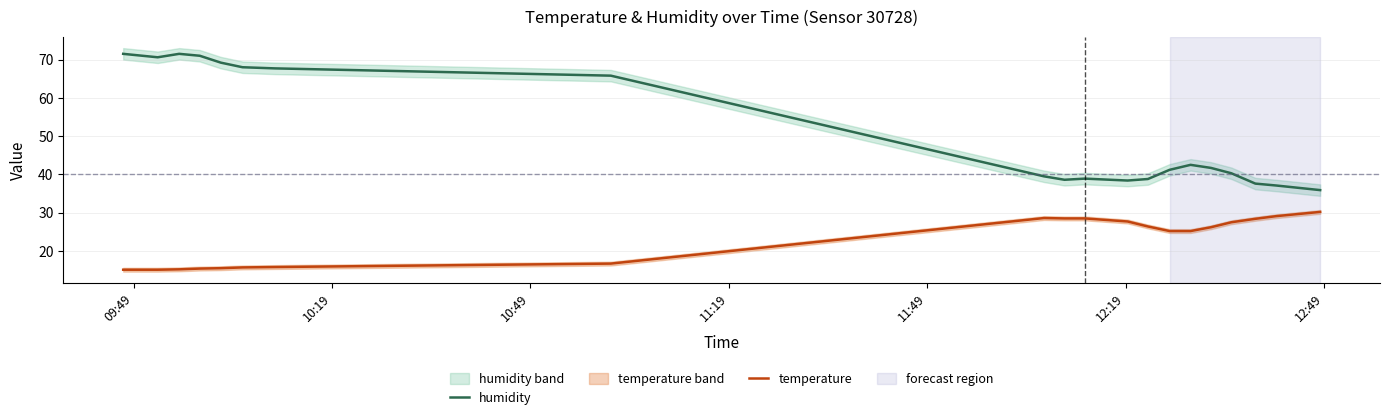

True or false: humidity and temperature intersect in this chart.

False